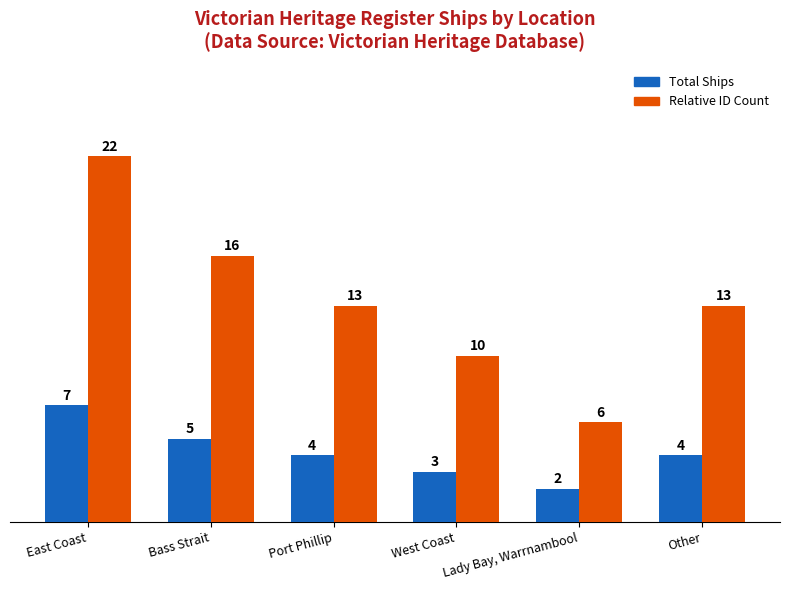

Which category has the lowest value in the Total Ships series?

Lady Bay, Warrnambool